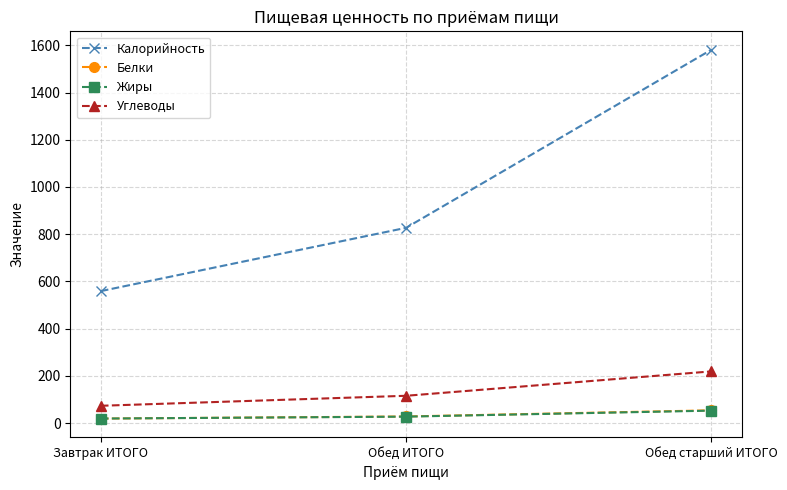

Is it true that Углеводы equals 24.7 at Обед ИТОГО?

False